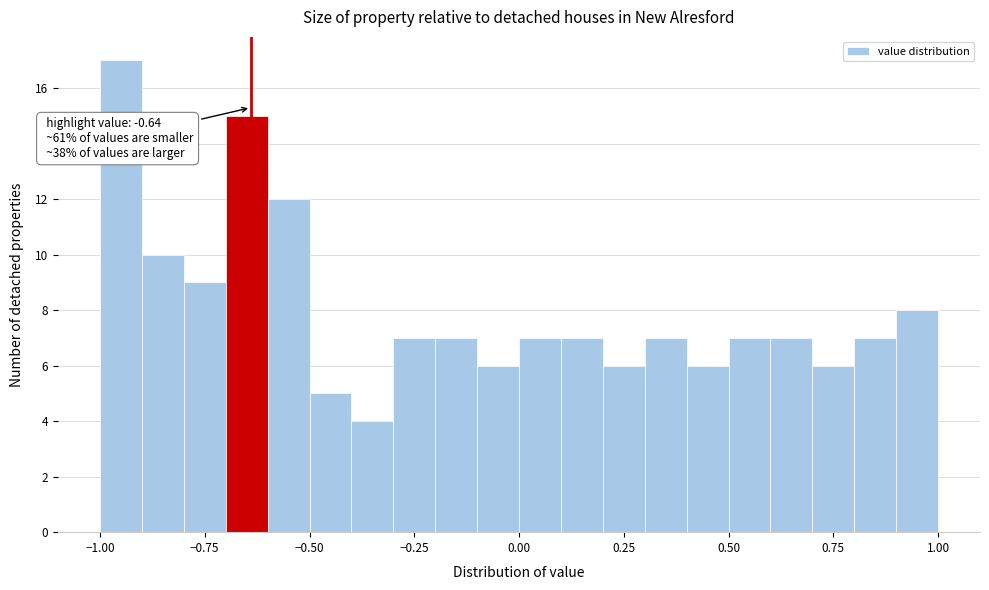

Read against the x-axis, roughly where is the centre of the tallest bar?

-0.95